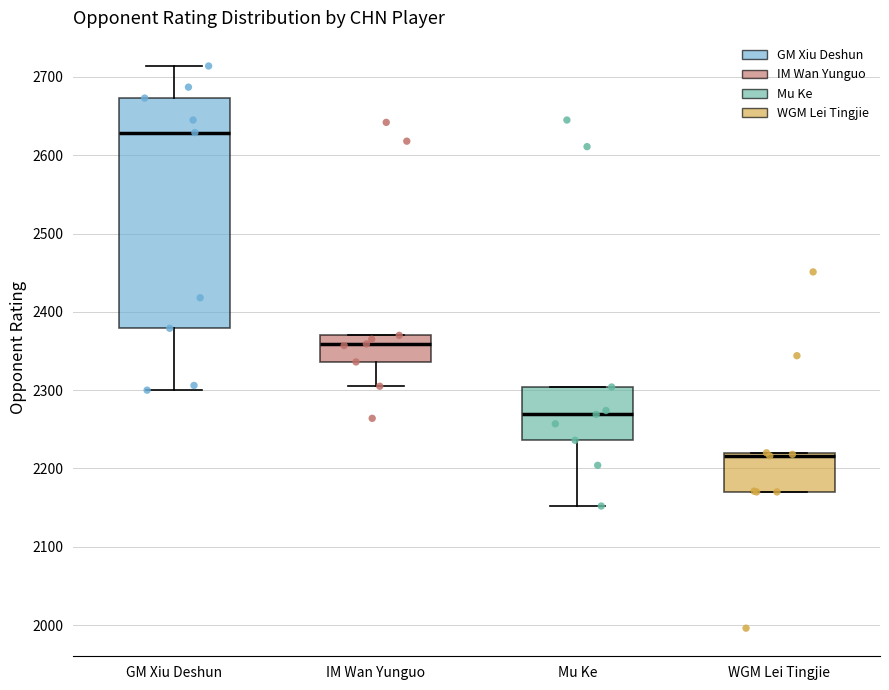

Comparing the boxes themselves (not the whiskers), which one is the tallest?

GM Xiu Deshun